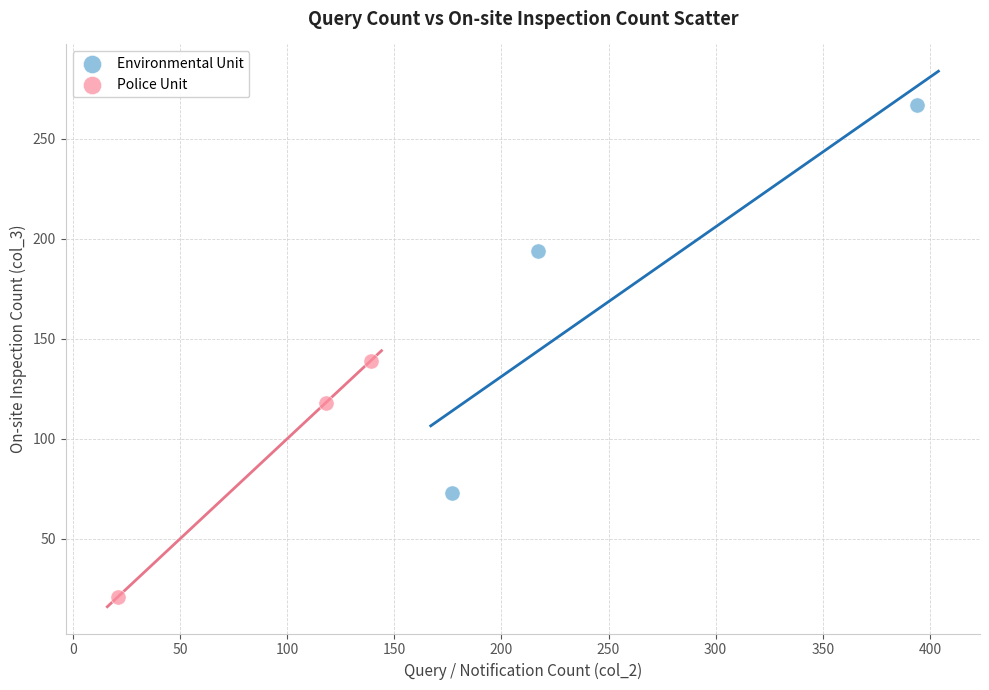

Which series reaches the minimum Y coordinate?

Police Unit